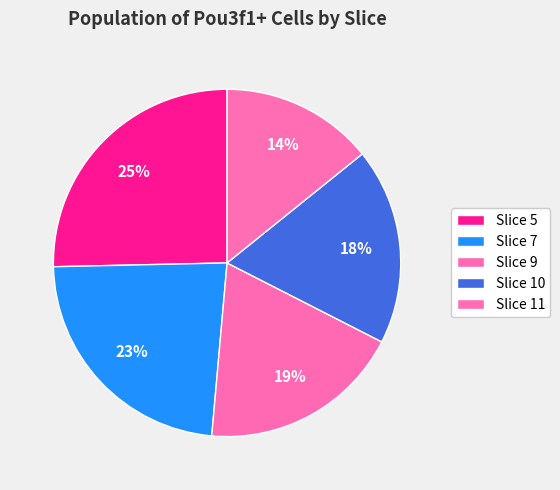

Rank the categories by value from highest to lowest.

Slice 5, Slice 7, Slice 9, Slice 10, Slice 11